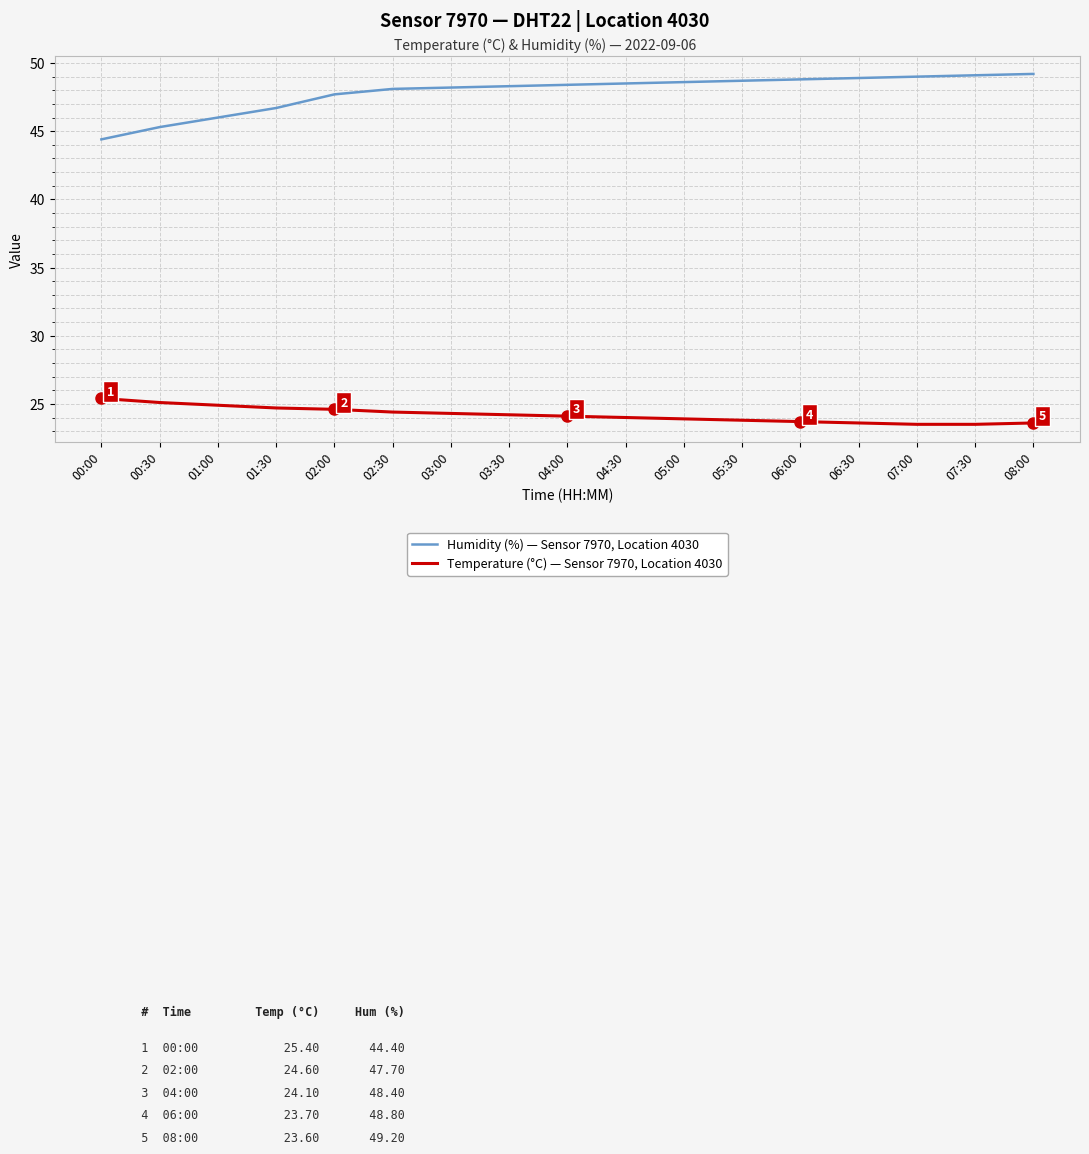

Does the chart display data point markers on the line(s)?

No